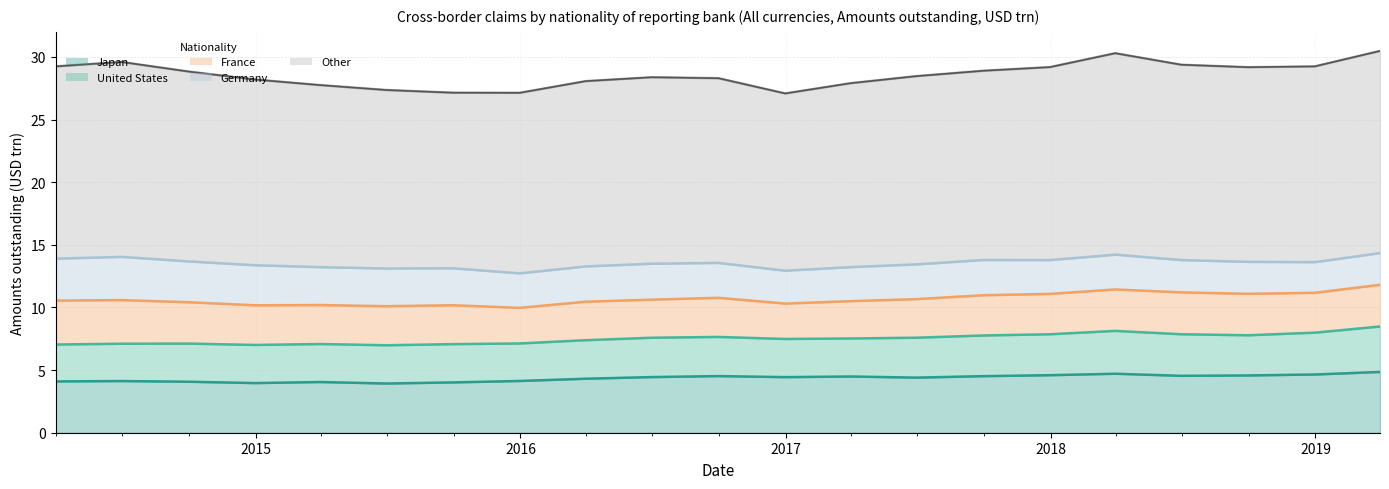

Is it true that France equals 2.8 at 2015-12-31?

True